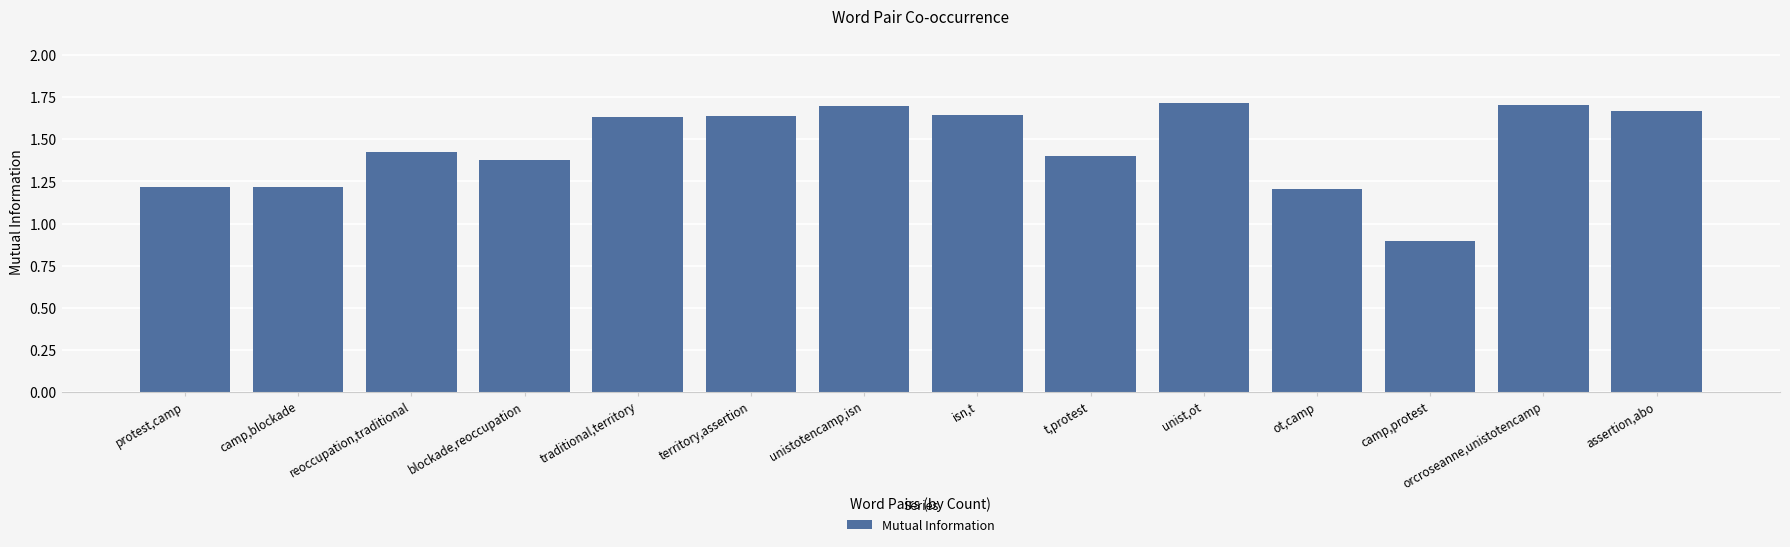

Which label corresponds to the smallest value in the chart?

camp,protest